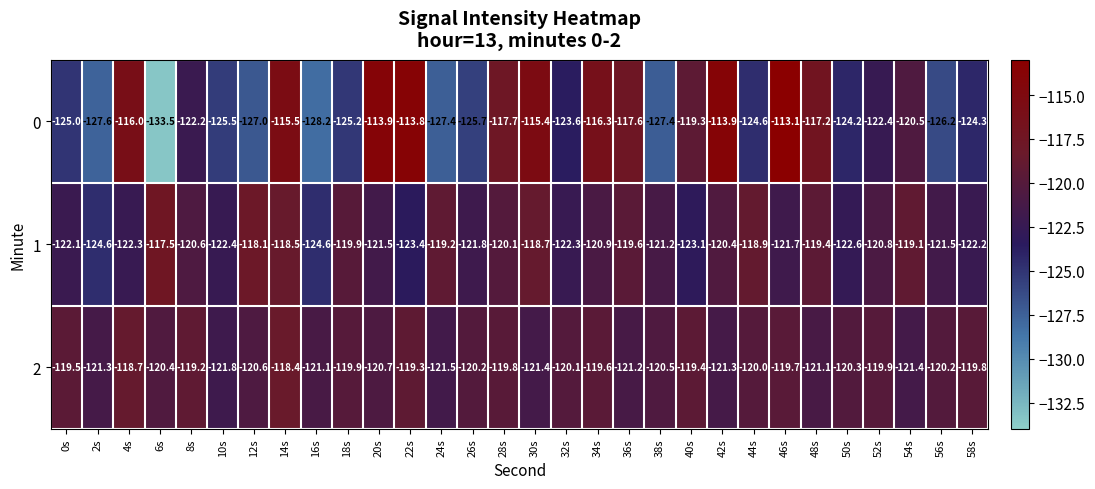

At how many categories does at least one series exceed -126?

30